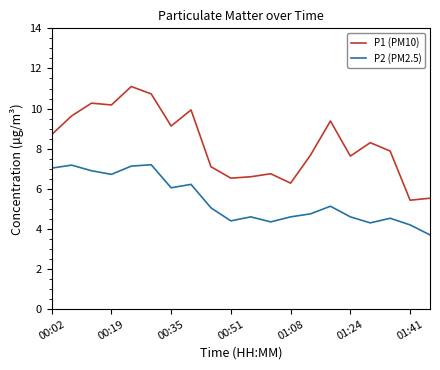

True or false: P1 (PM10) and P2 (PM2.5) intersect in this chart.

False